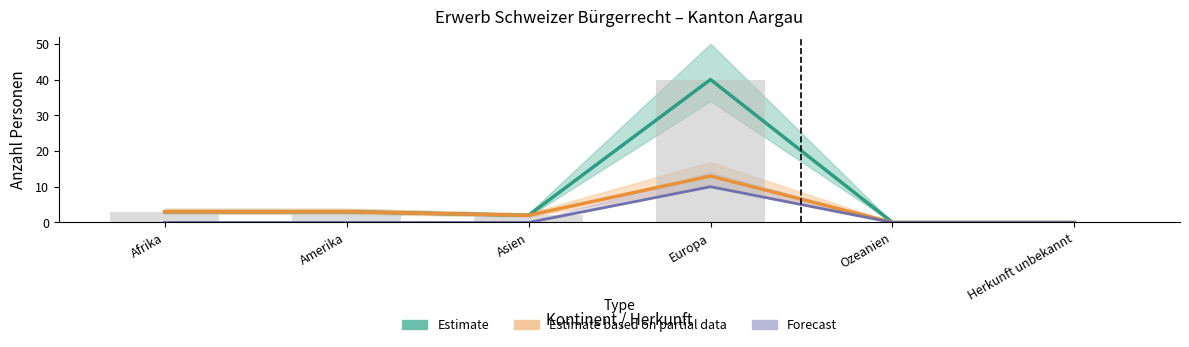

At how many categories does at least one series exceed 31?

1